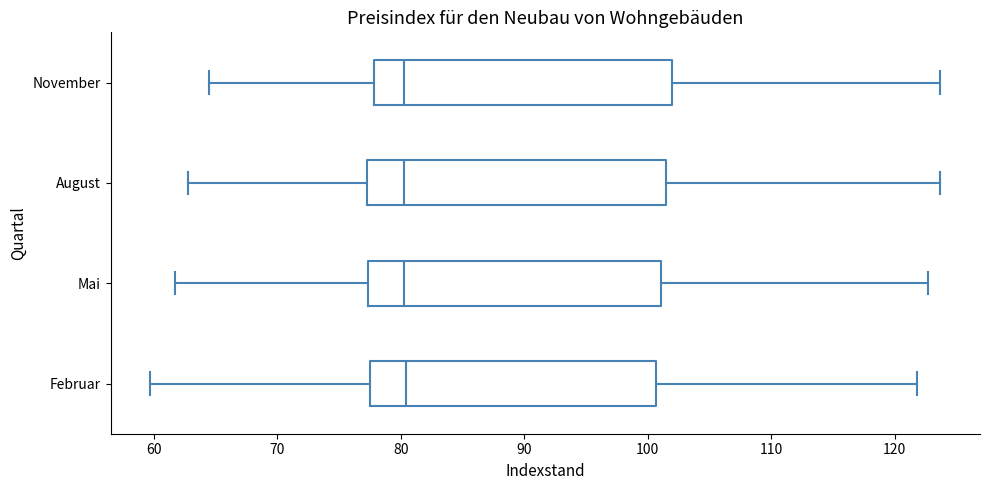

Where is the right edge of the box for August on the x-axis? The values are not printed on the chart, so give them approximately, as read against the axis.

101